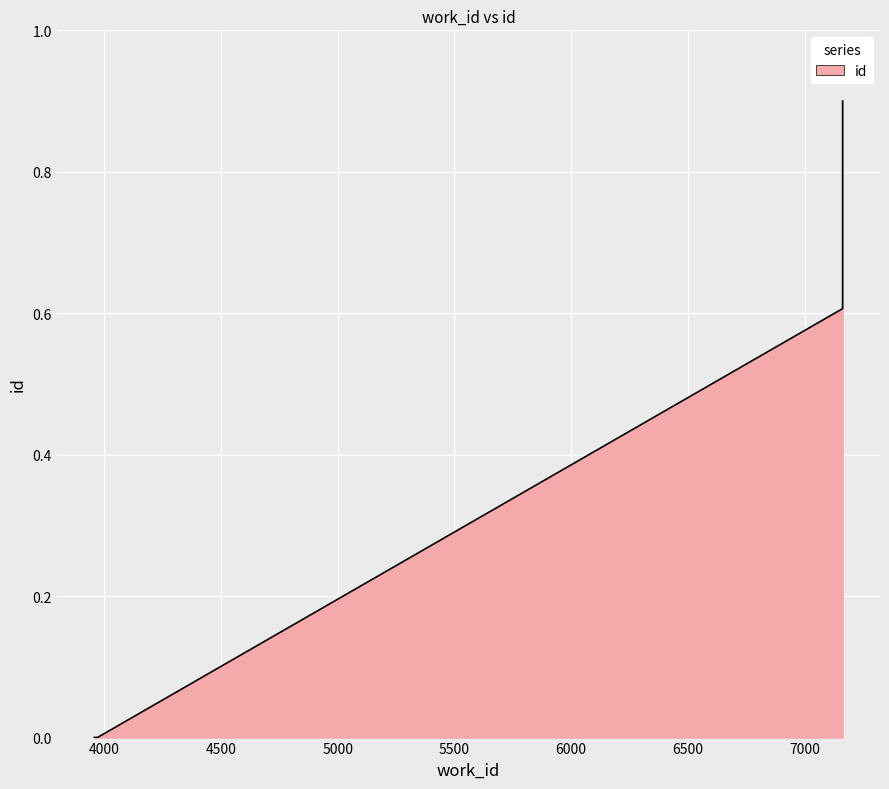

Read the value at 7163.

0.9